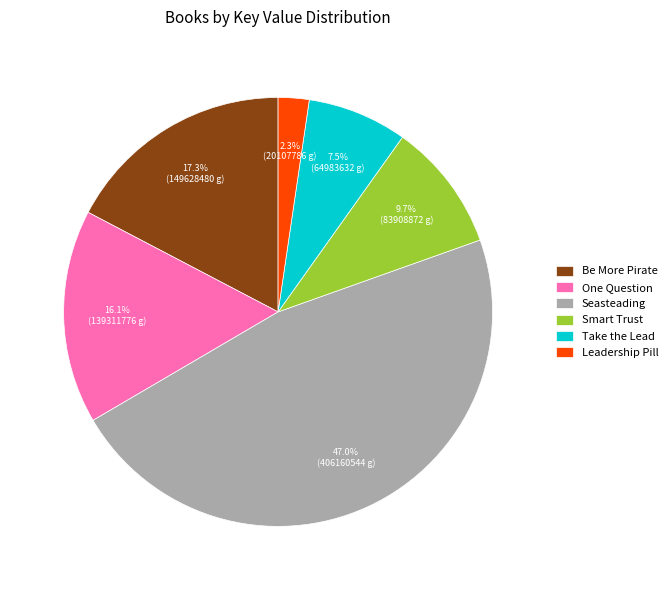

What percentage is the Seasteading slice, to the nearest percent?

47%